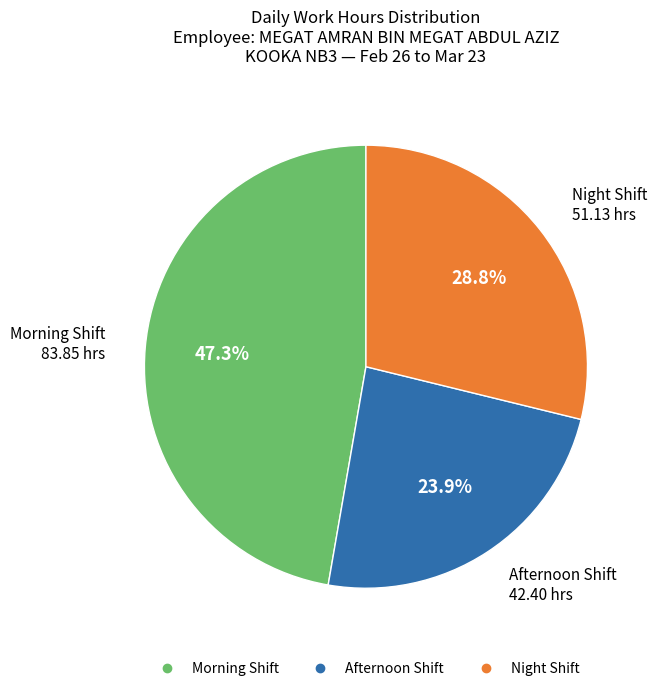

Count the number of slices in the pie.

3